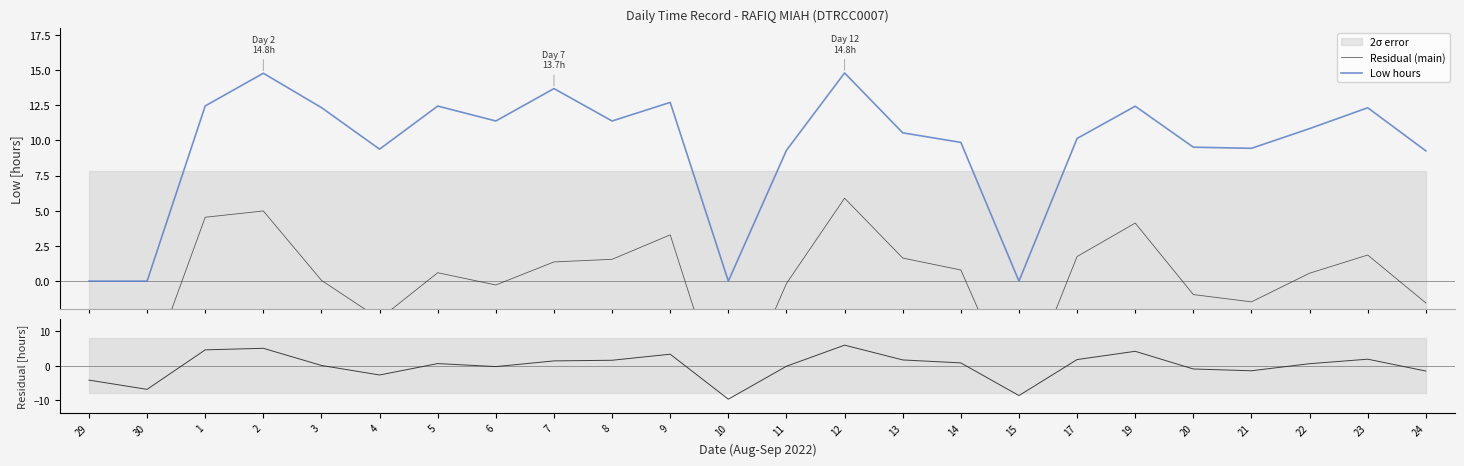

At which category does Residual (main) reach its first local valley?

30